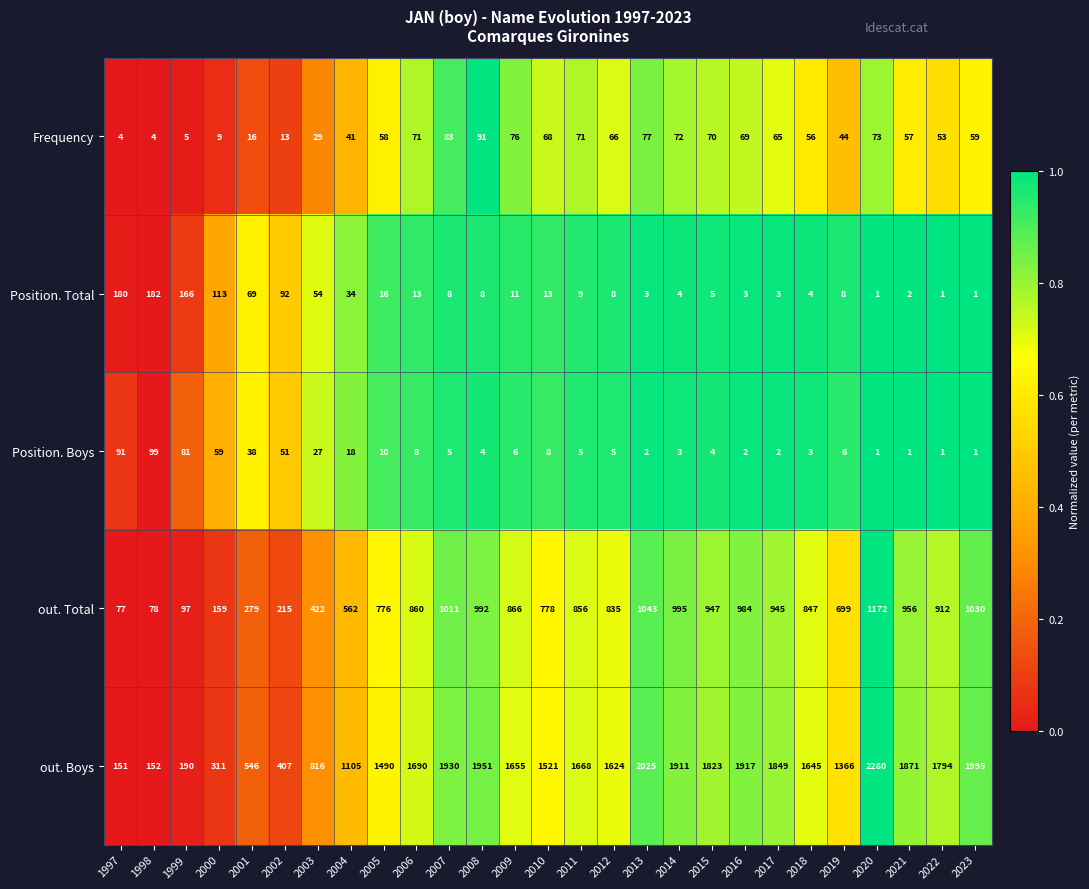

Between 2013 and 2017, which series saw the biggest shift?

out. Boys